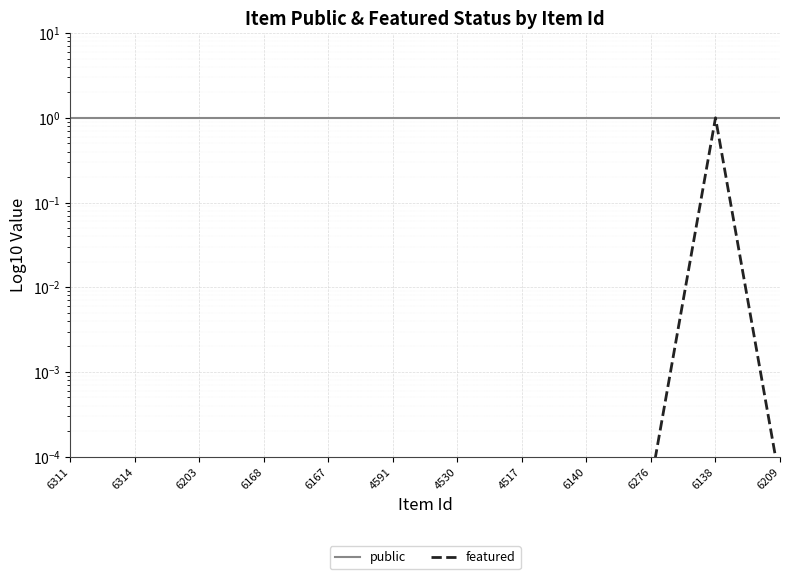

Which series has the largest total across all categories?

public